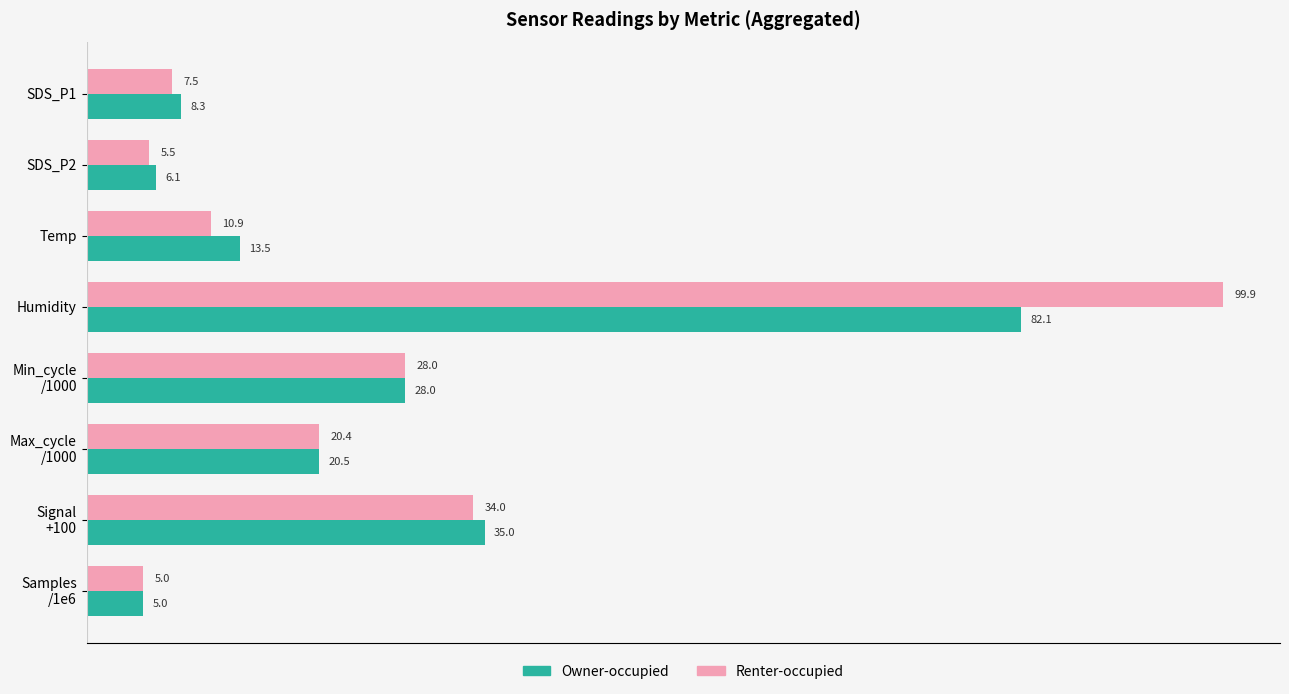

List the series in order of their peak value, lowest first.

Owner-occupied, Renter-occupied